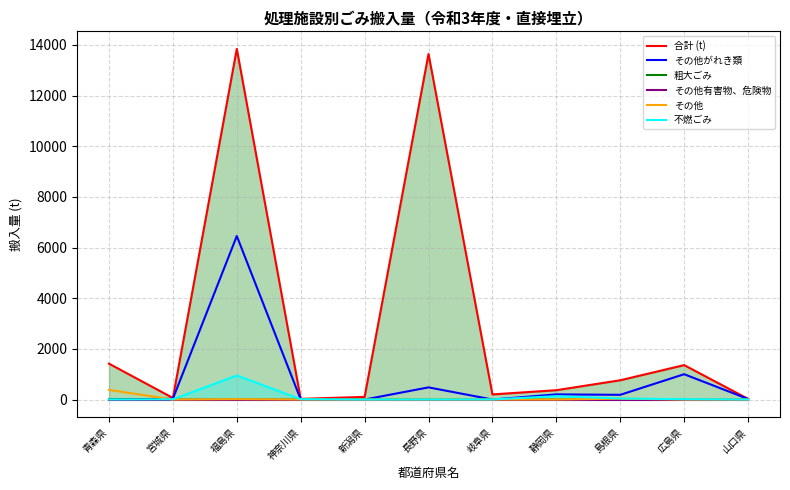

True or false: その他有害物、危険物 and その他 cross at least once.

False